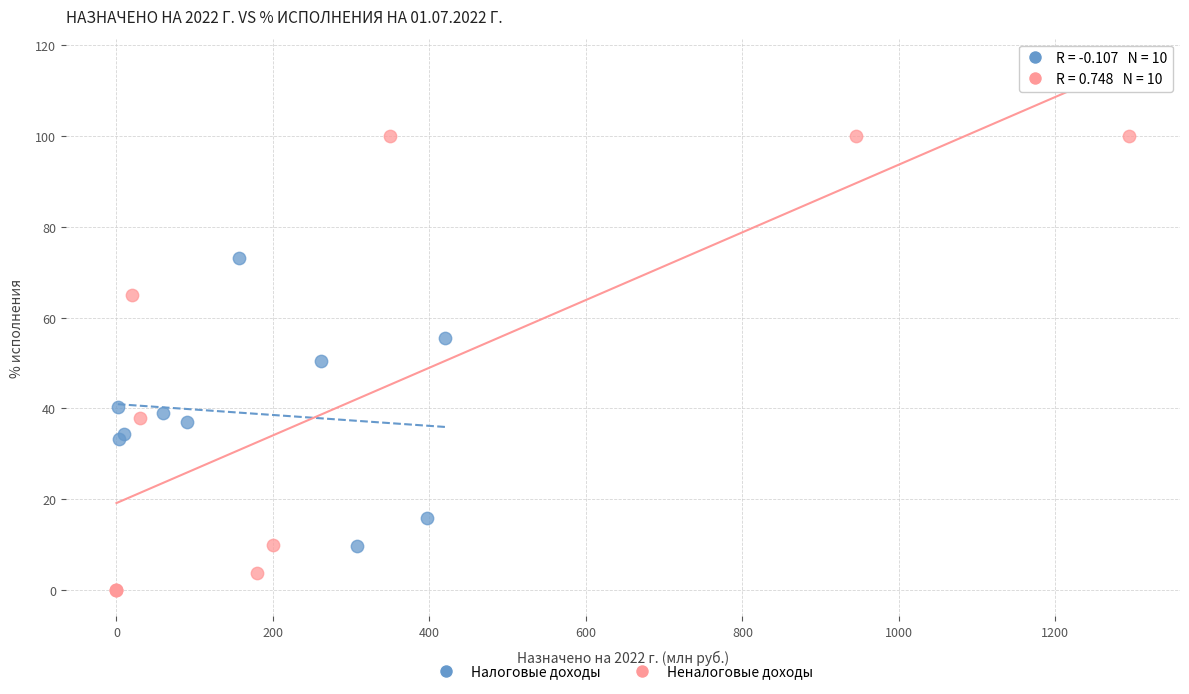

Which series contains the lowest Y value?

Неналоговые доходы